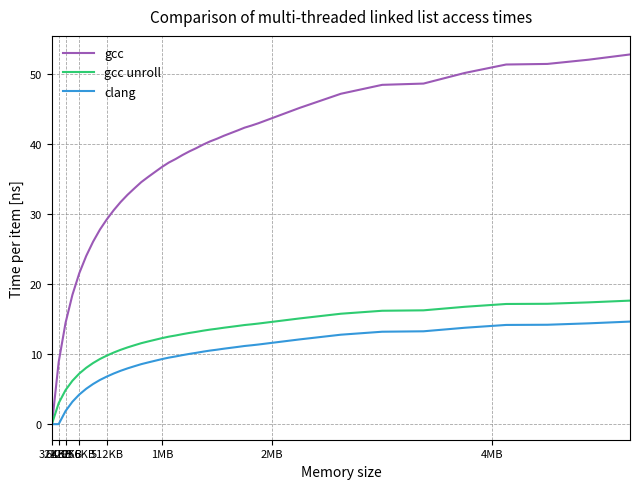

What is the difference between the second highest and second lowest values in the clang series?

14.4